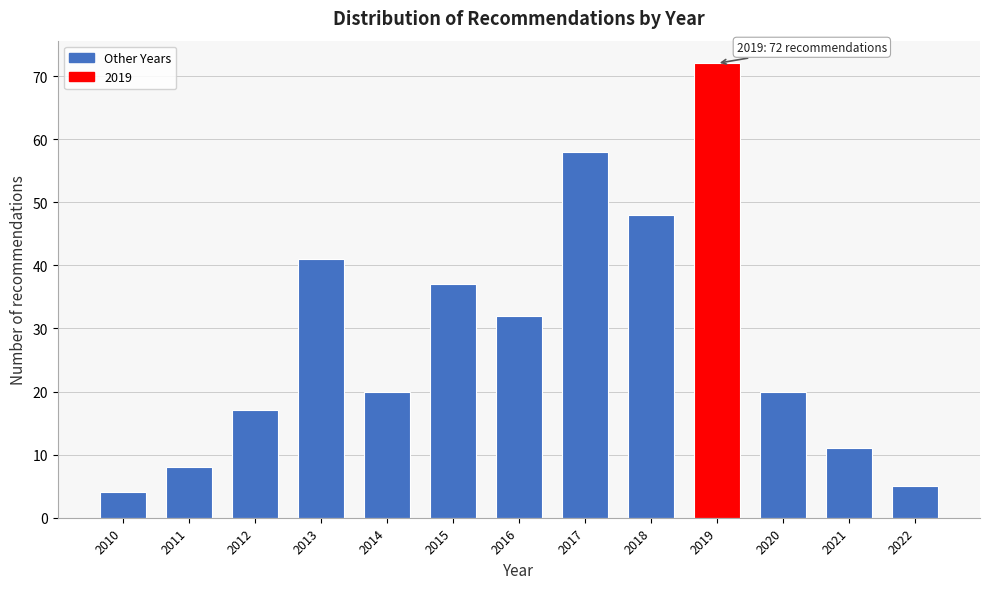

Reading left to right, list all the values displayed in this chart.

4	8	17	41	20	37	32	58	48	72	20	11	5